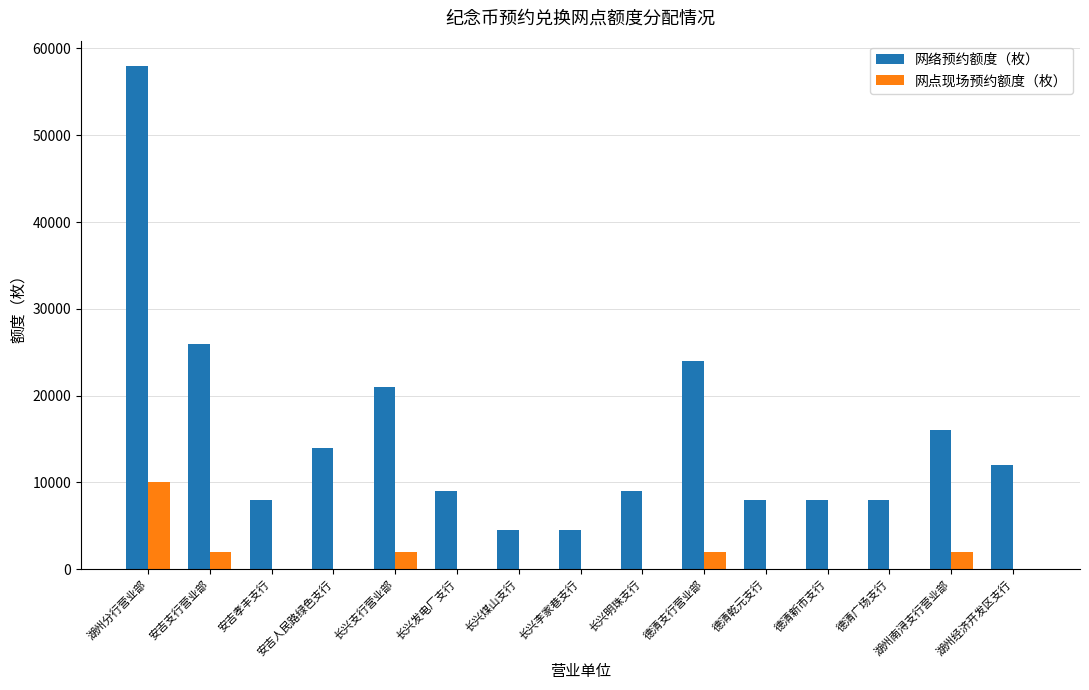

What is the spread (max minus min) of values at 德清乾元支行?

8000